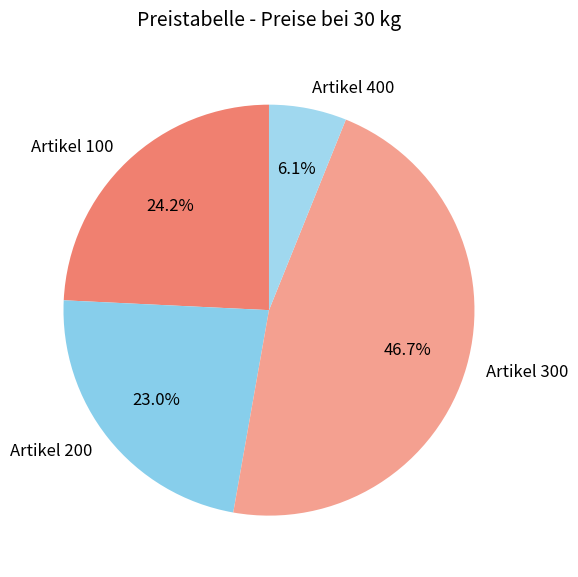

What portion of the pie excludes Artikel 400?

93.9%